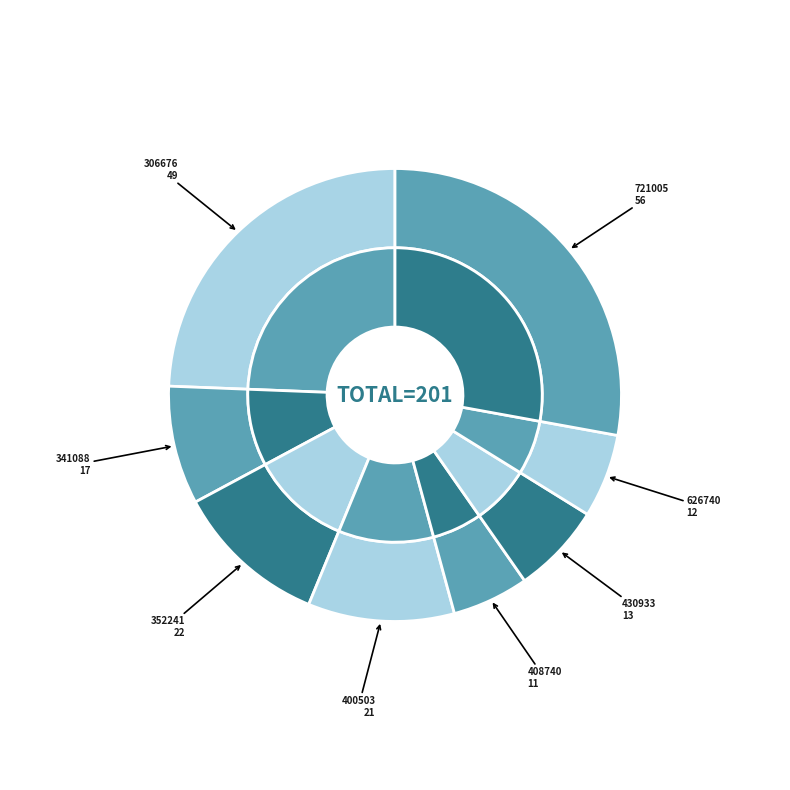

What is the change in value from 341088078 to 721005981?

+39